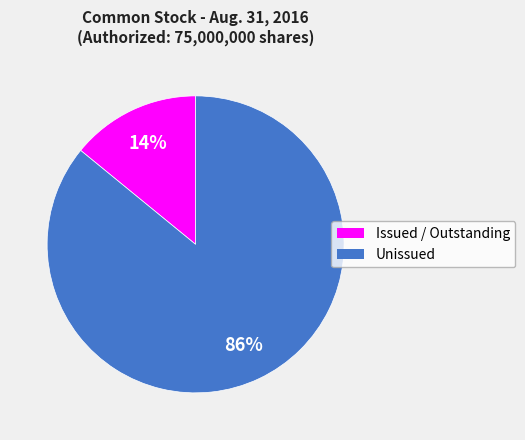

To the nearest percent, what is the difference between the largest and smallest slice percentages?

72%